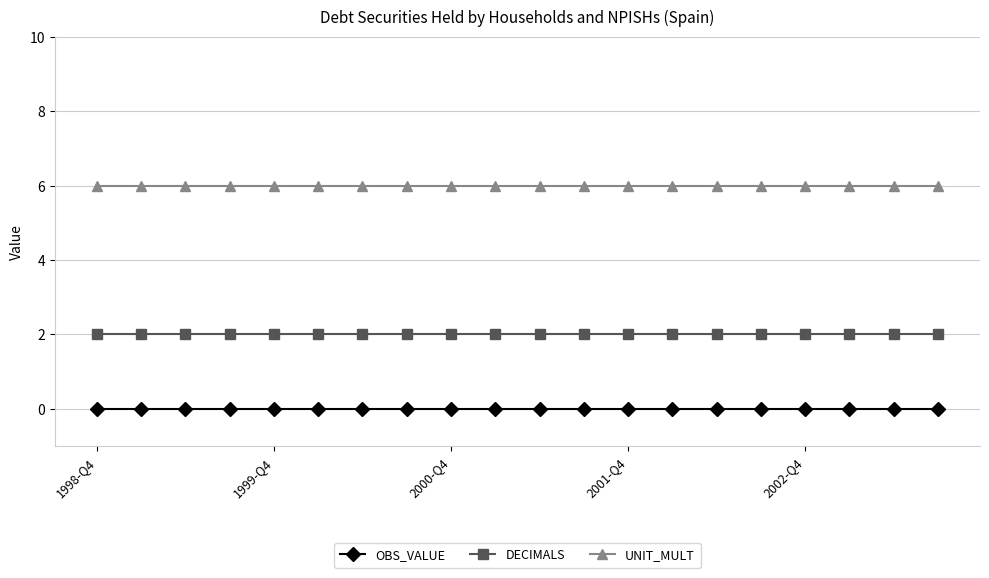

At how many categories does at least one series exceed 0?

20